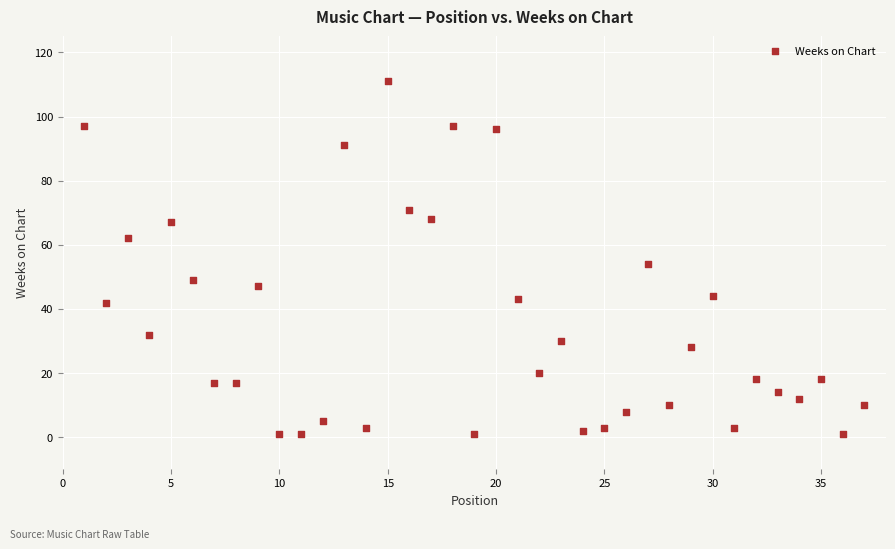

What Y value in the scatter plot is closest to 56?

54